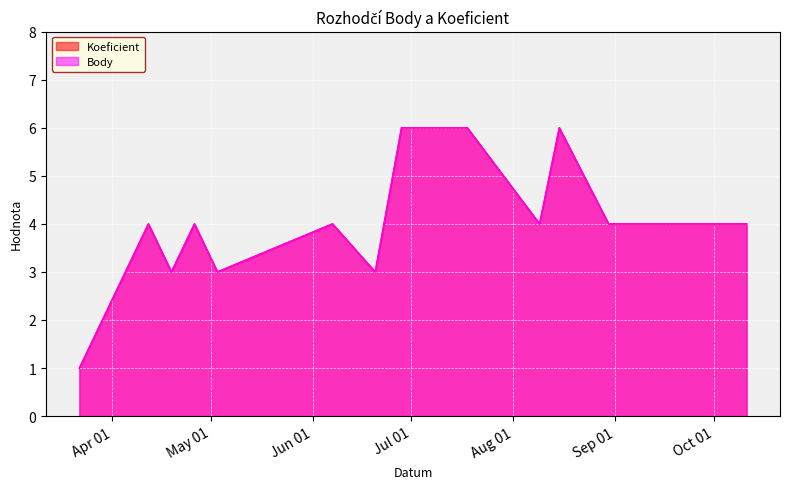

What is the smallest value displayed?

1